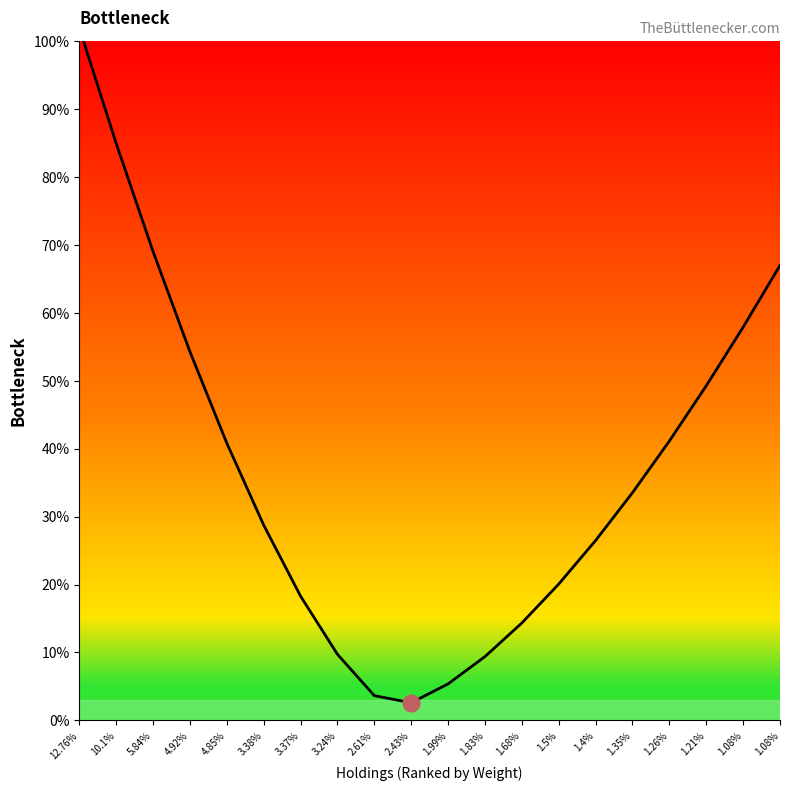

How many series are shown in this chart?

1